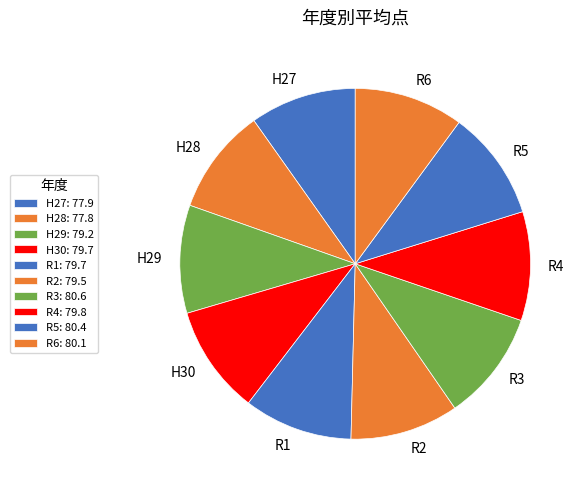

Does H29 represent more than half of the total?

No